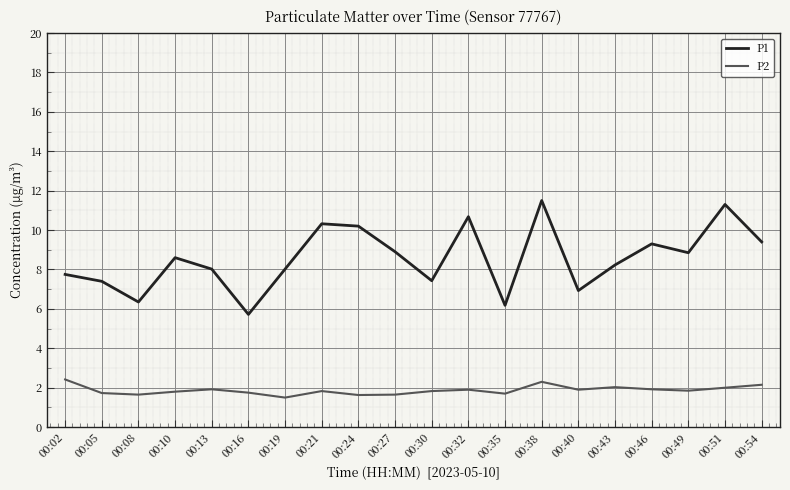

What is the minimum value shown in the chart?

1.5